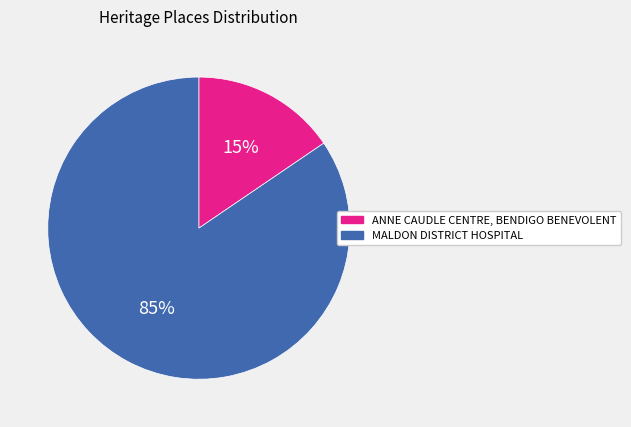

How many slices are in this pie chart?

2